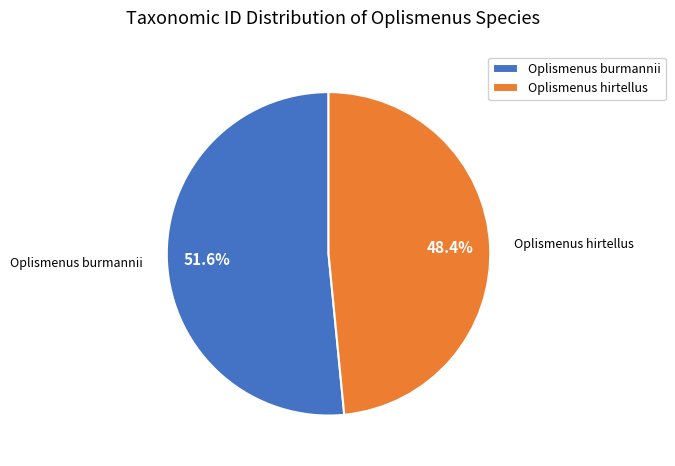

Which has a higher value, Oplismenus burmannii or Oplismenus hirtellus?

Oplismenus burmannii